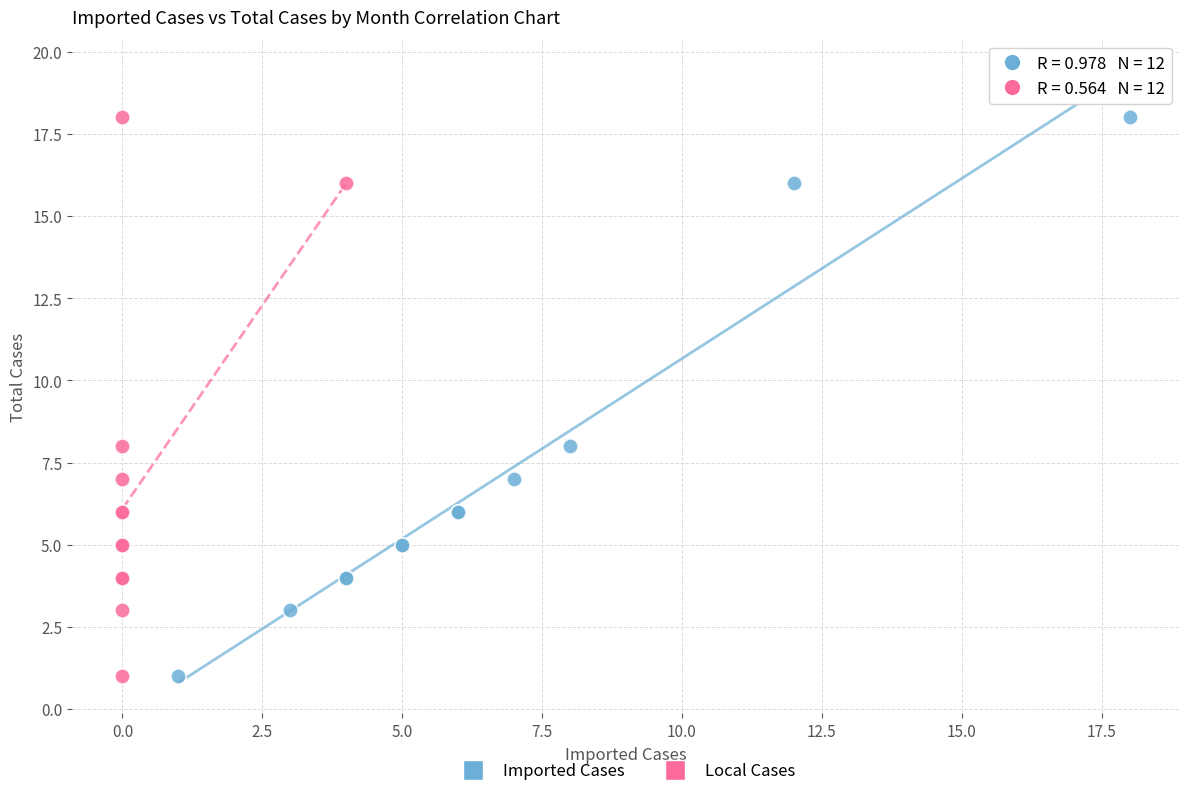

What are all the series names shown in the legend?

Imported Cases, Local Cases